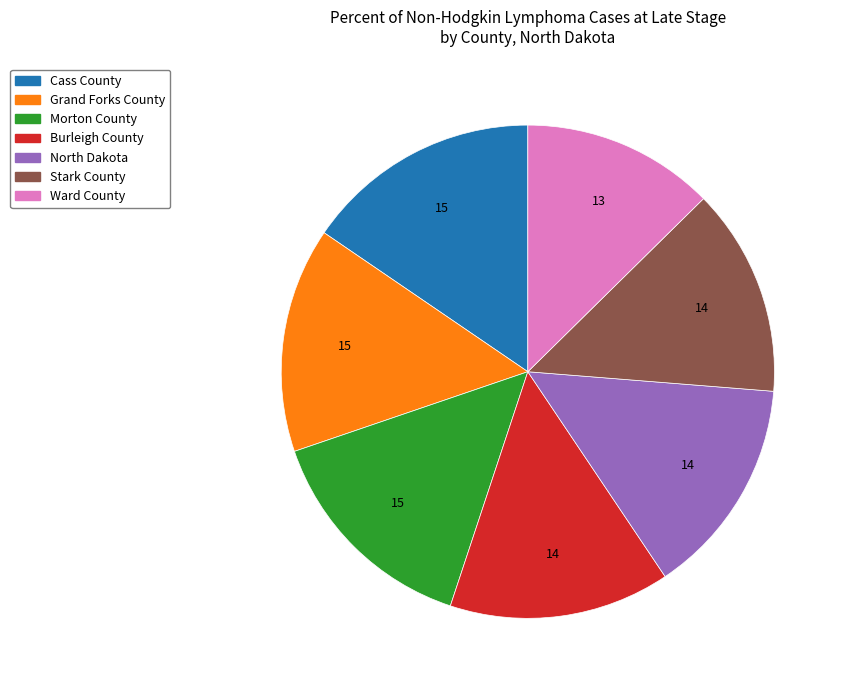

Which category has the smallest portion of the pie?

Ward County